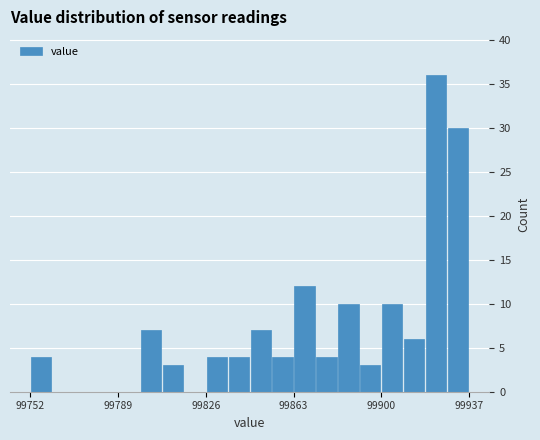

Read against the x-axis, roughly where is the centre of the tallest bar?

99925